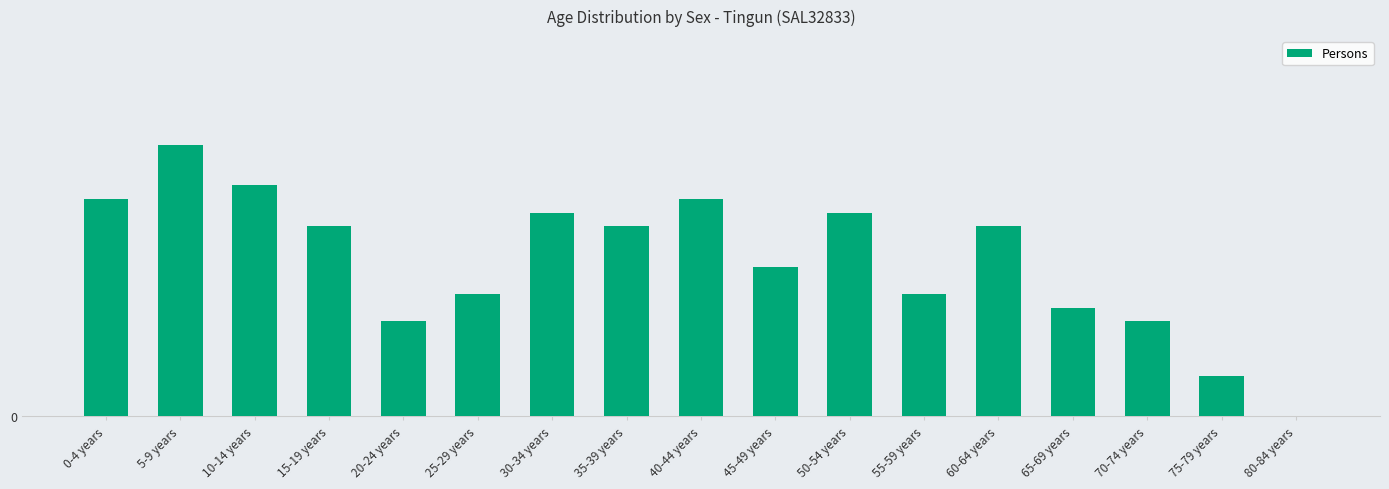

Rank the categories by value from highest to lowest.

5-9 years, 10-14 years, 0-4 years, 40-44 years, 30-34 years, 50-54 years, 15-19 years, 35-39 years, 60-64 years, 45-49 years, 25-29 years, 55-59 years, 65-69 years, 20-24 years, 70-74 years, 75-79 years, 80-84 years